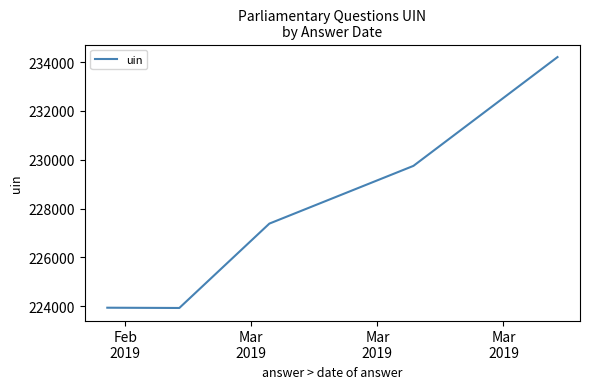

What is the difference between the maximum and minimum values?

10271